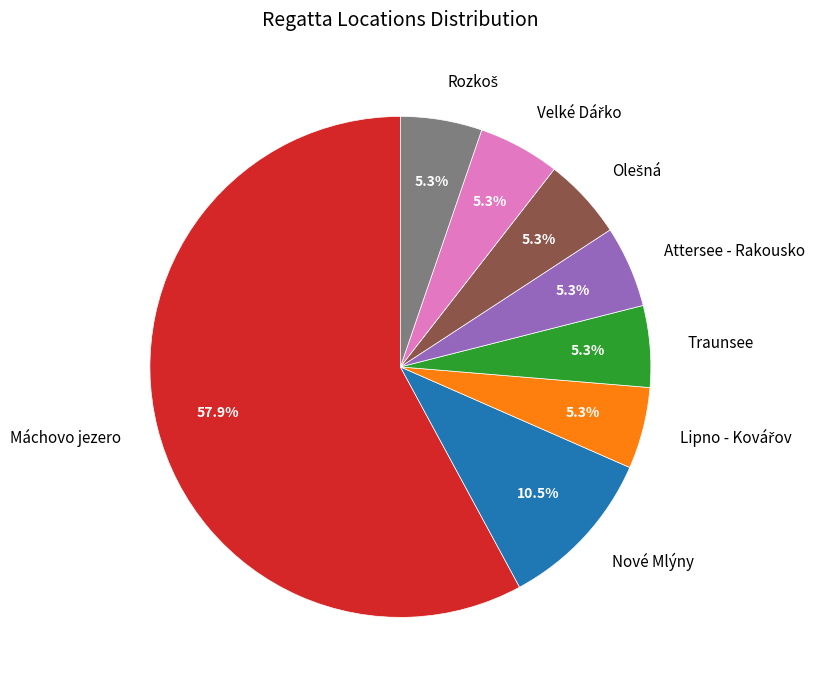

Is there any slice that represents more than half of the pie?

Yes